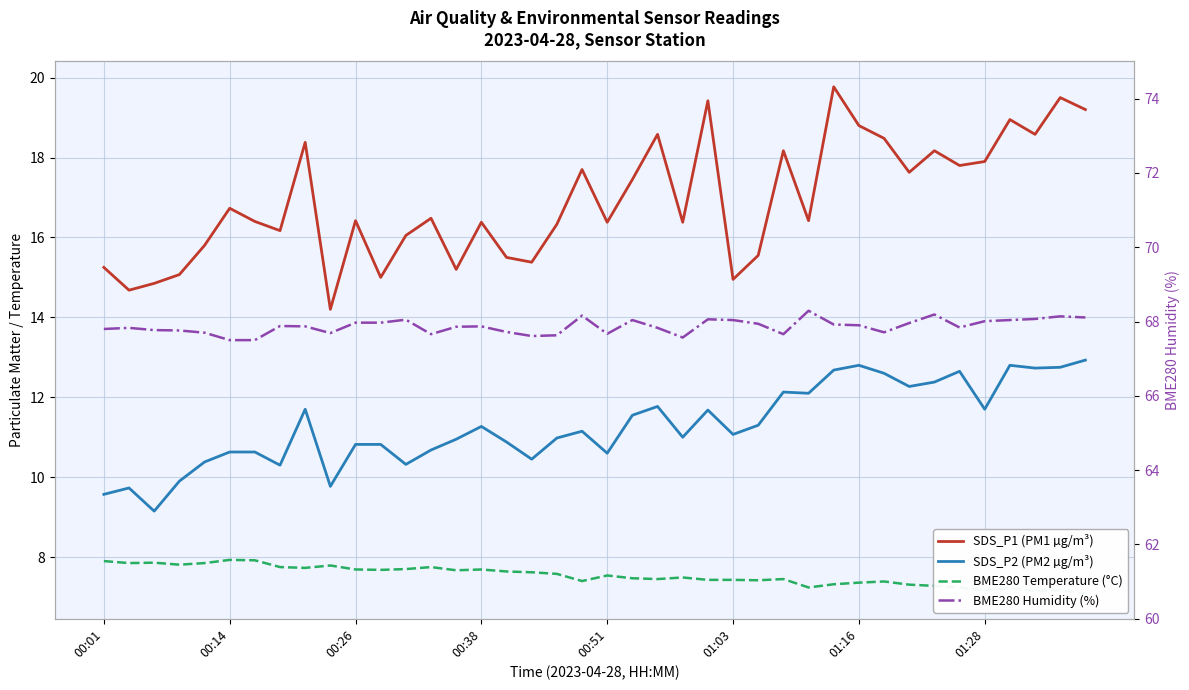

Between 01:28 and 22, which series saw the biggest shift?

SDS_P1 (PM1 µg/m³)